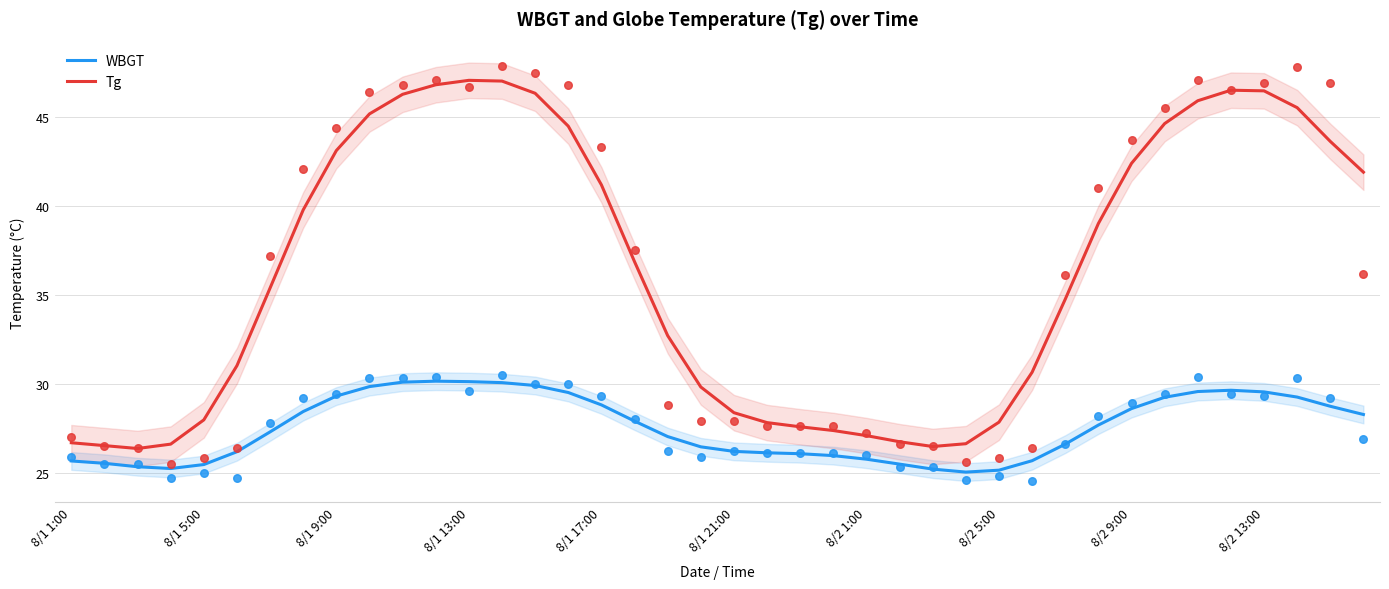

Which series has the widest spread of Y values?

Tg